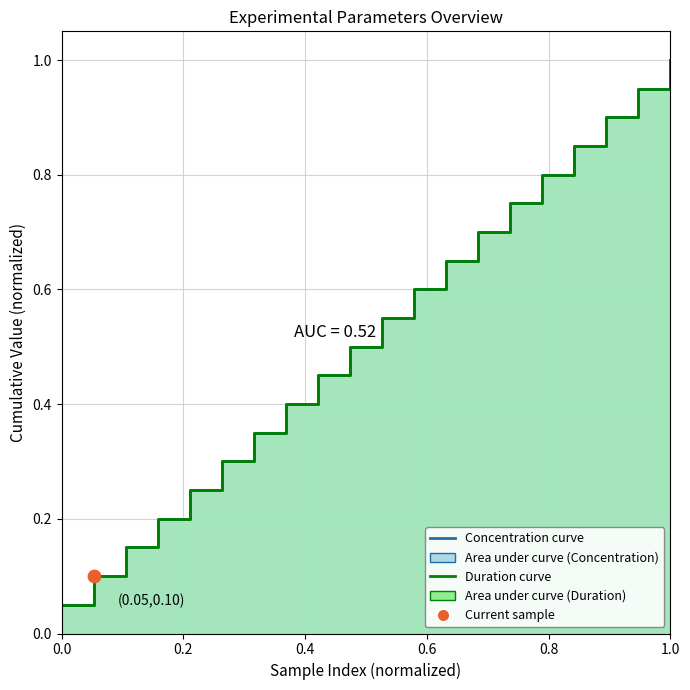

Which series contains the lowest Y value?

Concentration curve